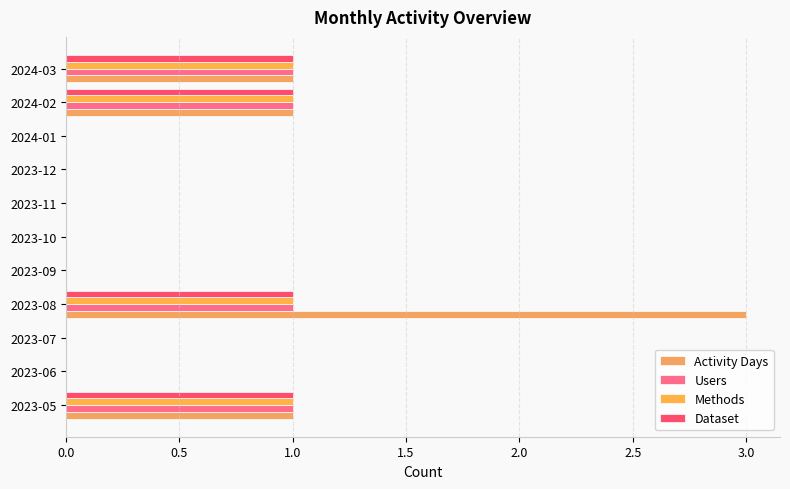

How many series are shown in this chart?

4